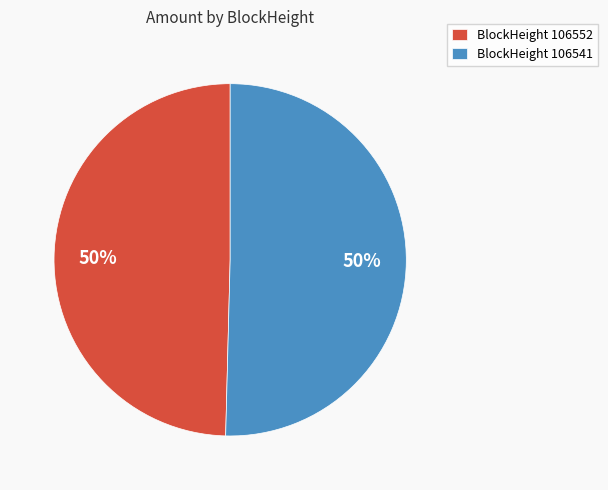

Do BlockHeight 106541 and BlockHeight 106552 together represent more than half of the pie?

Yes